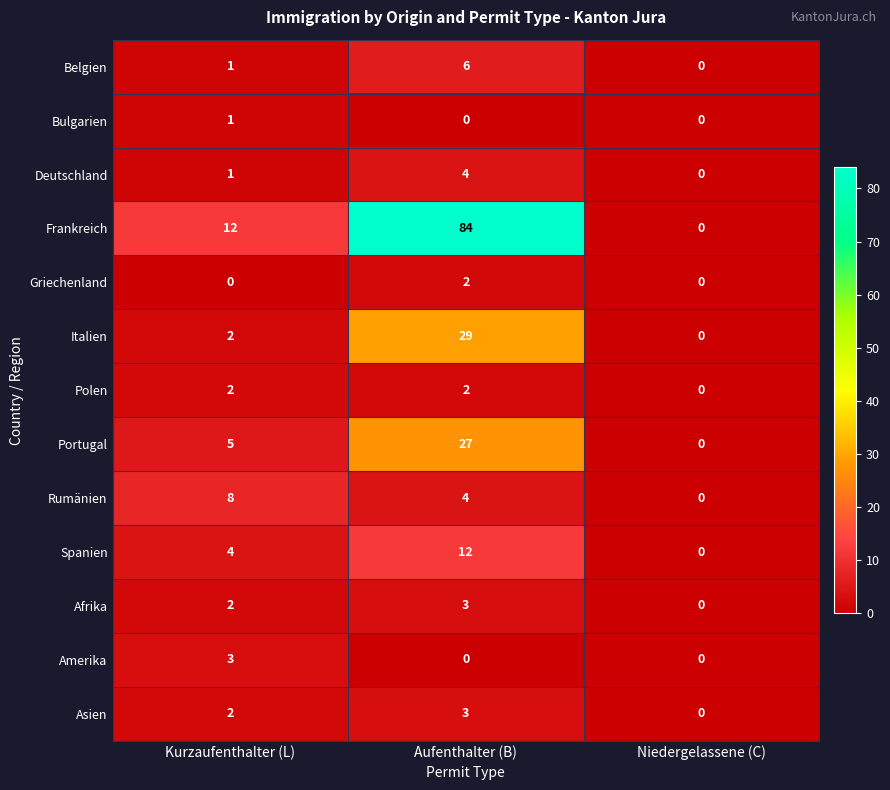

What is the sum of the Rumänien values at Niedergelassene (C) and Kurzaufenthalter (L)?

8